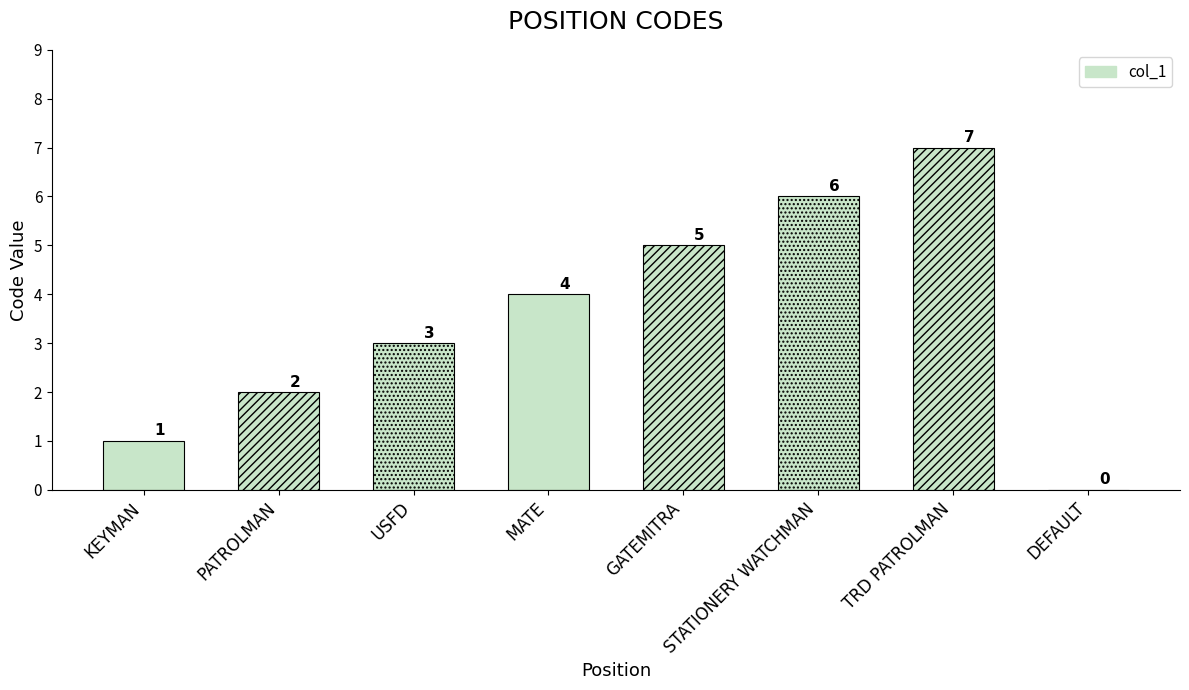

What is the maximum value shown in the chart?

7